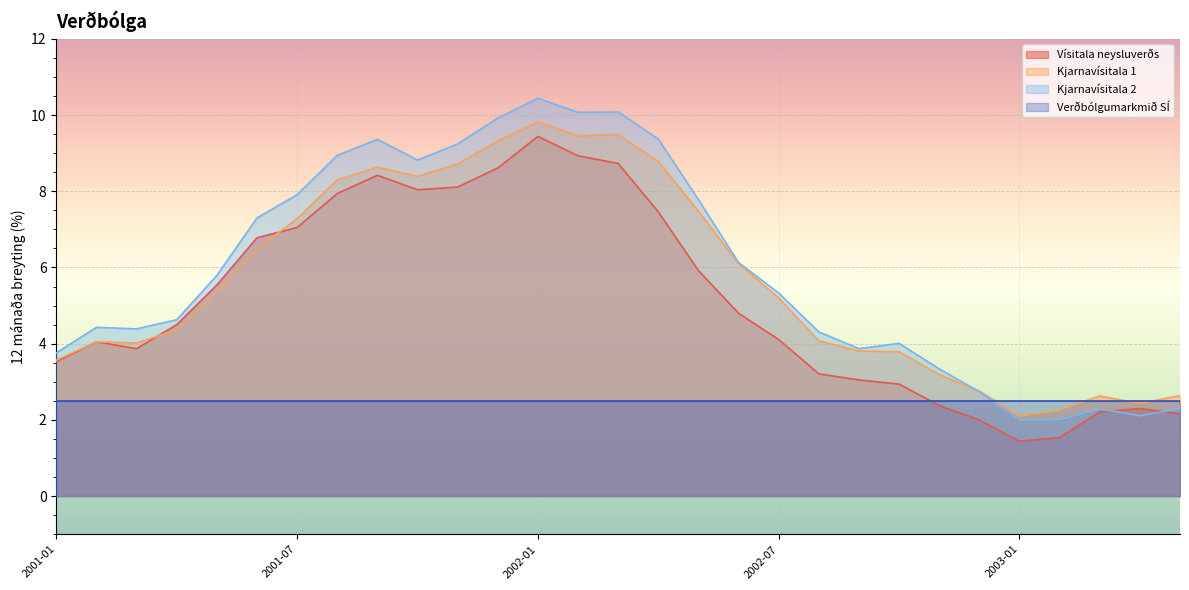

The value of Vísitala neysluverðs at 2003-03 is 2.2. True or false?

True